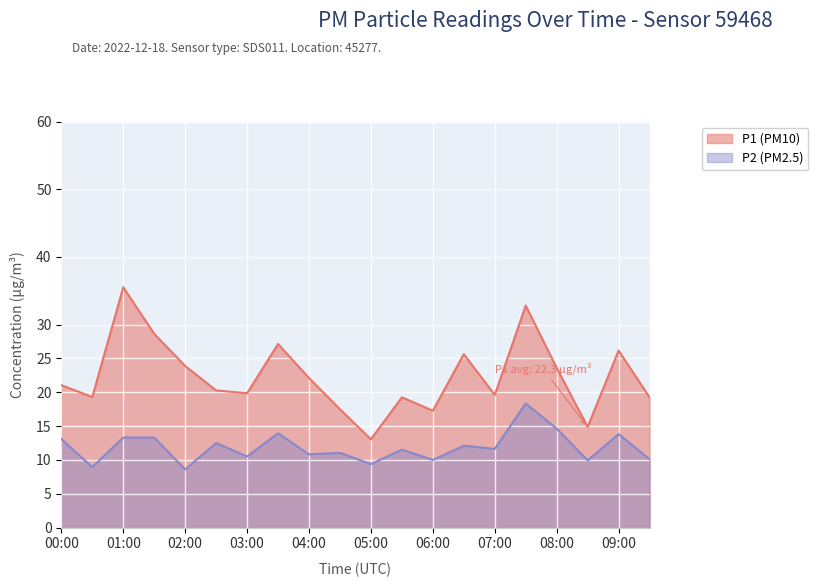

The P1 series shows 14.9 at 08:30. True or false?

True